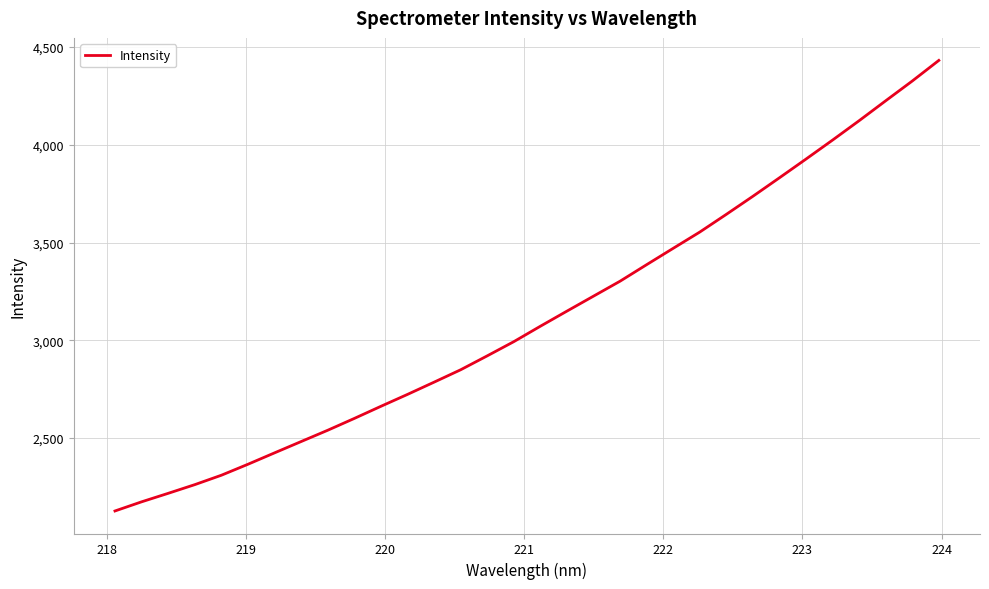

What is the maximum value shown in the chart?

4431.9